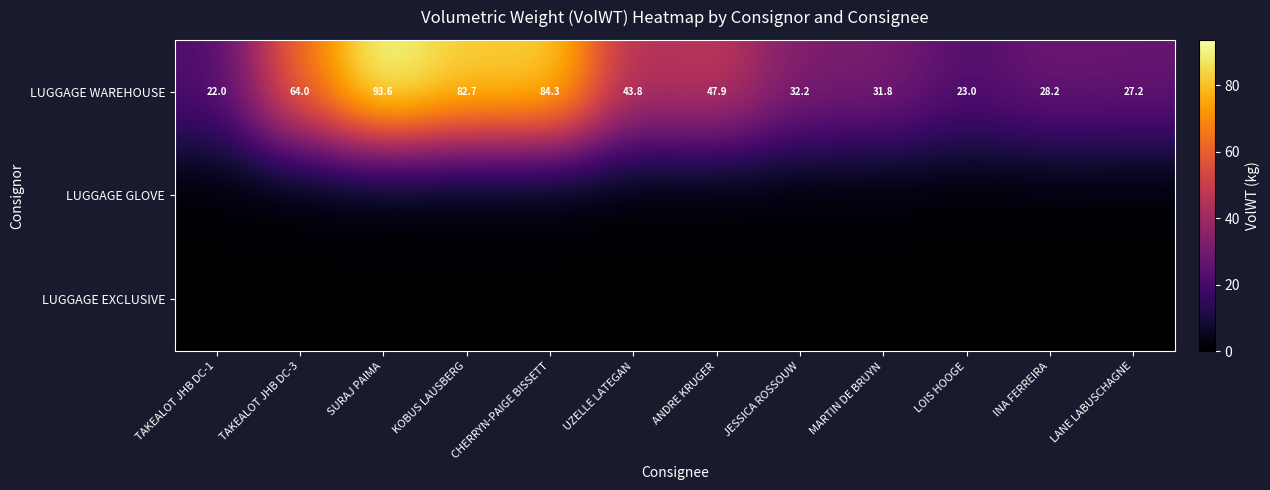

At how many categories does at least one series exceed 24?

10